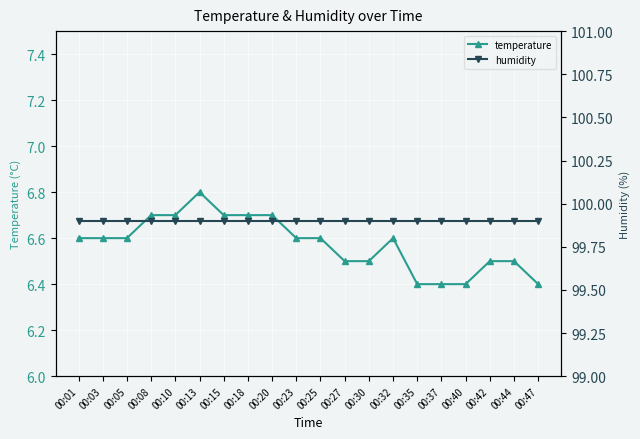

True or false: humidity has a value of 99.9 at 00:25.

True